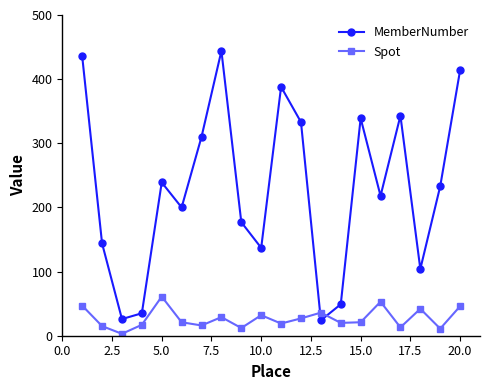

After their last crossing, which series has the higher values: MemberNumber or Spot?

MemberNumber